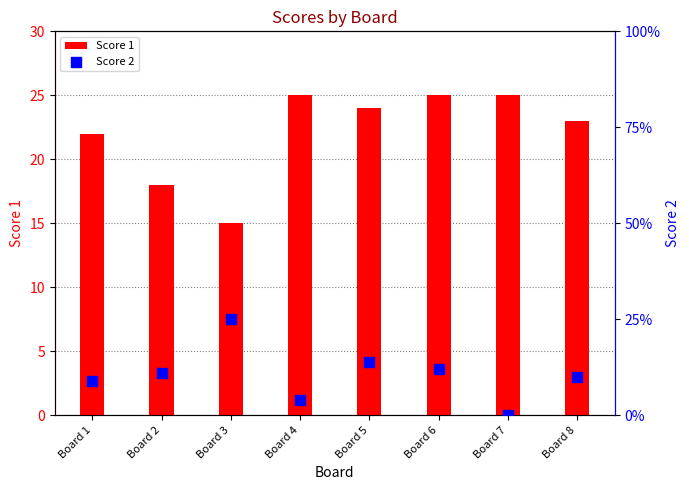

Which series has the largest total across all categories?

Score 1